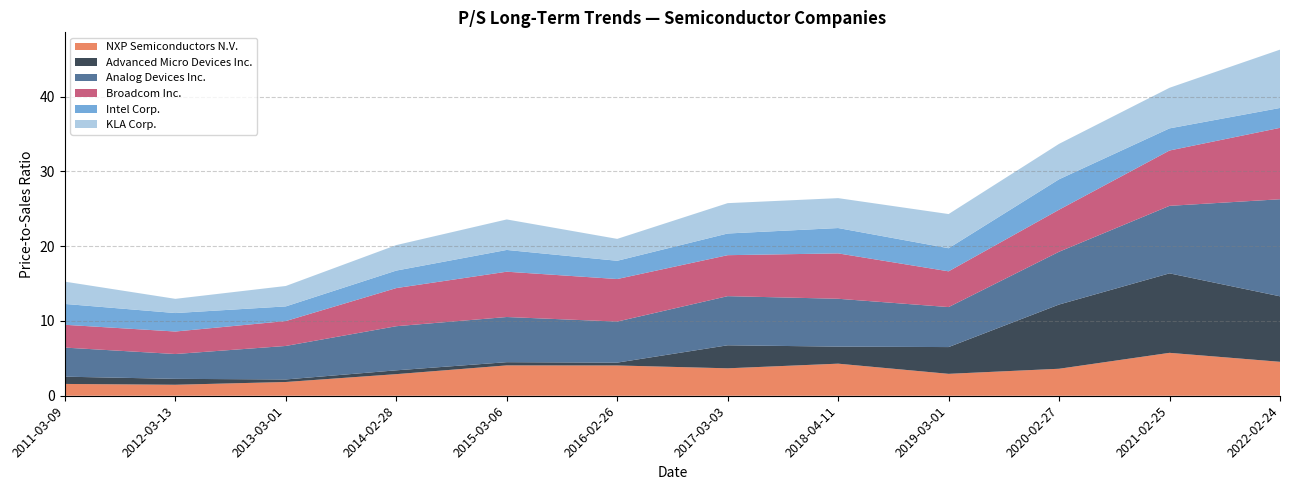

Reading left to right, list all the values displayed in this chart.

NXP Semiconductors N.V.: 2011-03-09=1.6	2012-03-13=1.5	2013-03-01=1.8	2014-02-28=2.9	2015-03-06=4.1	2016-02-26=4.0	2017-03-03=3.7	2018-04-11=4.3	2019-03-01=2.9	2020-02-27=3.6	2021-02-25=5.7	2022-02-24=4.5
Advanced Micro Devices Inc.: 2011-03-09=1.0	2012-03-13=0.8	2013-03-01=0.3	2014-02-28=0.5	2015-03-06=0.4	2016-02-26=0.4	2017-03-03=3.1	2018-04-11=2.3	2019-03-01=3.6	2020-02-27=8.6	2021-02-25=10.6	2022-02-24=8.8
Analog Devices Inc.: 2011-03-09=3.9	2012-03-13=3.3	2013-03-01=4.5	2014-02-28=5.9	2015-03-06=6.0	2016-02-26=5.5	2017-03-03=6.6	2018-04-11=6.4	2019-03-01=5.3	2020-02-27=7.1	2021-02-25=9.0	2022-02-24=13.0
Broadcom Inc.: 2011-03-09=3.0	2012-03-13=3.0	2013-03-01=3.3	2014-02-28=5.1	2015-03-06=6.1	2016-02-26=5.7	2017-03-03=5.5	2018-04-11=6.1	2019-03-01=4.8	2020-02-27=5.6	2021-02-25=7.4	2022-02-24=9.6
Intel Corp.: 2011-03-09=2.8	2012-03-13=2.5	2013-03-01=2.0	2014-02-28=2.3	2015-03-06=2.9	2016-02-26=2.4	2017-03-03=2.9	2018-04-11=3.4	2019-03-01=3.1	2020-02-27=4.1	2021-02-25=3.0	2022-02-24=2.7
KLA Corp.: 2011-03-09=3.0	2012-03-13=1.9	2013-03-01=2.7	2014-02-28=3.4	2015-03-06=4.1	2016-02-26=2.9	2017-03-03=4.1	2018-04-11=4.0	2019-03-01=4.6	2020-02-27=4.7	2021-02-25=5.4	2022-02-24=7.8